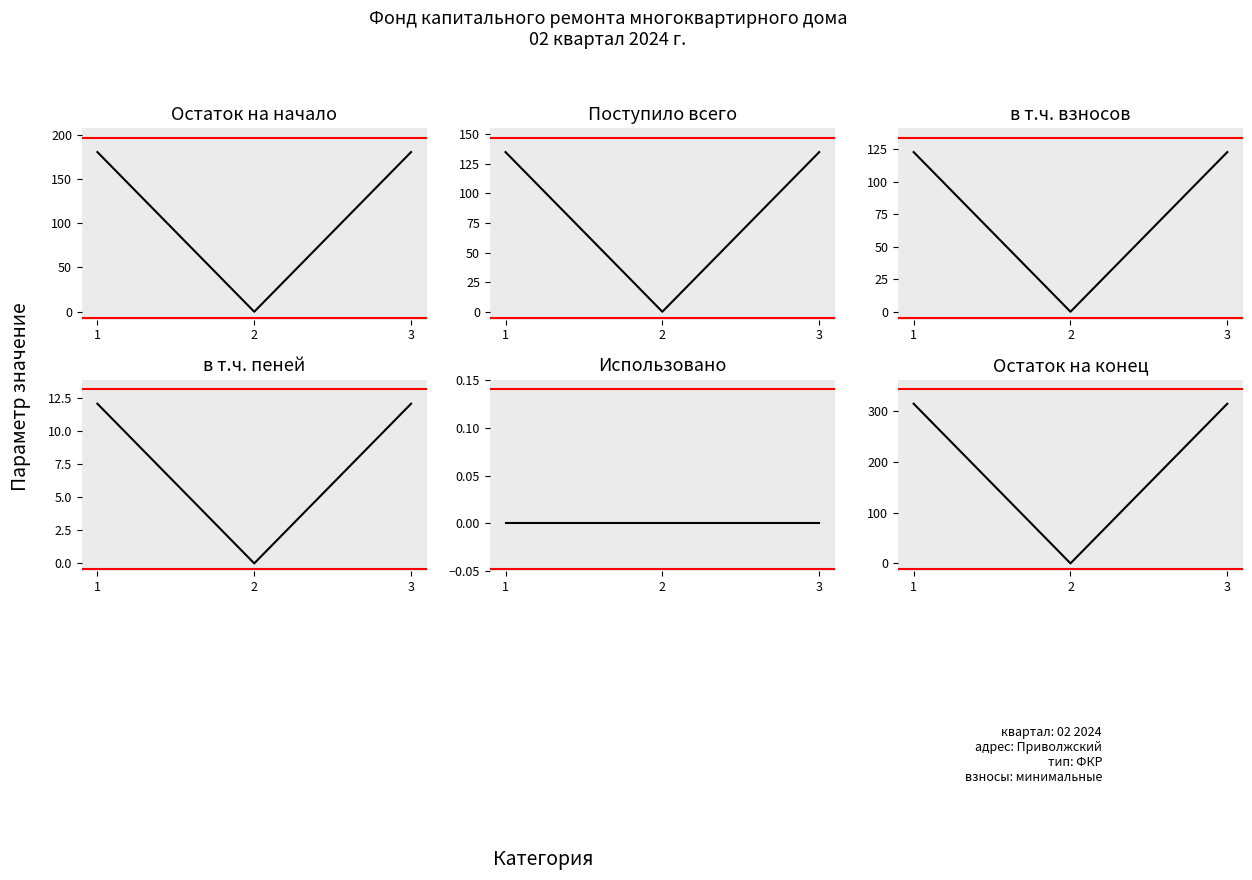

How many data points does each series have?

3